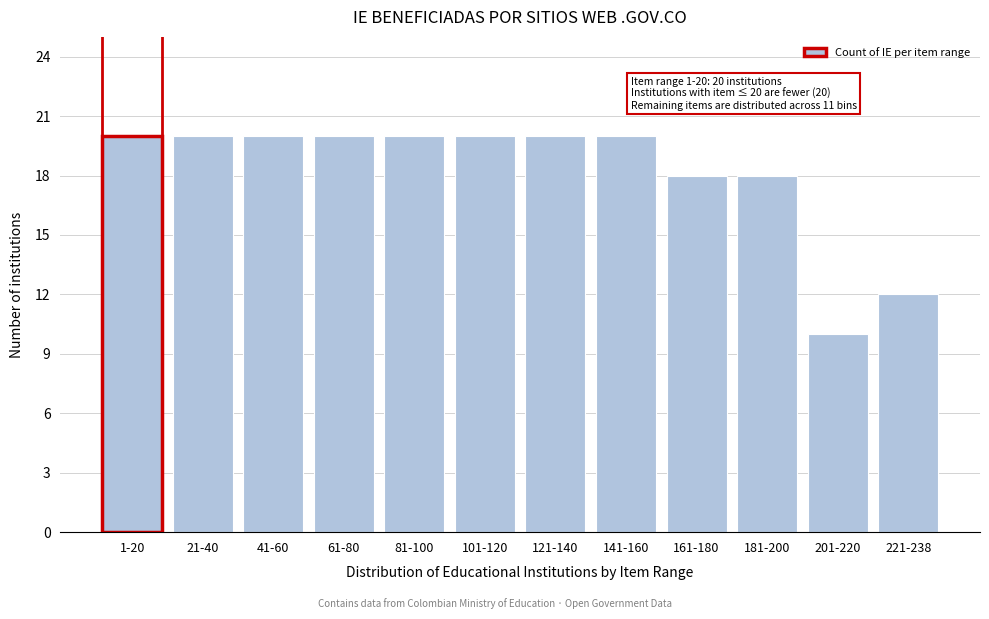

Reading right to left, what are all the values shown in this chart?

12	10	18	18	20	20	20	20	20	20	20	20